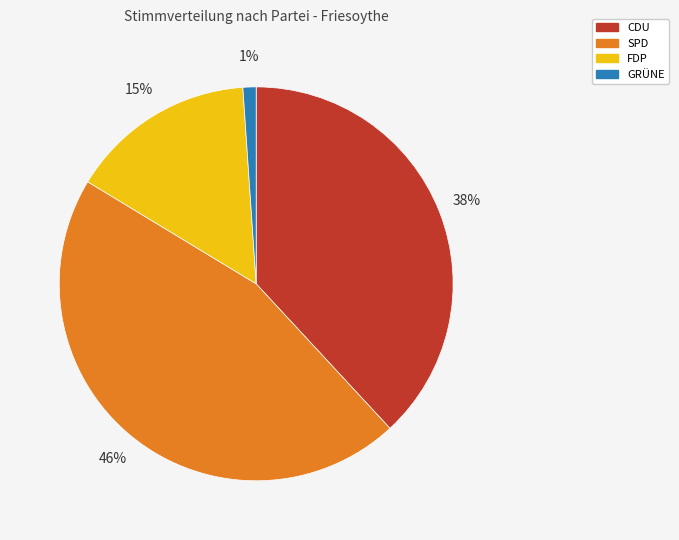

Combined, do SPD and GRÜNE account for over 50%?

No